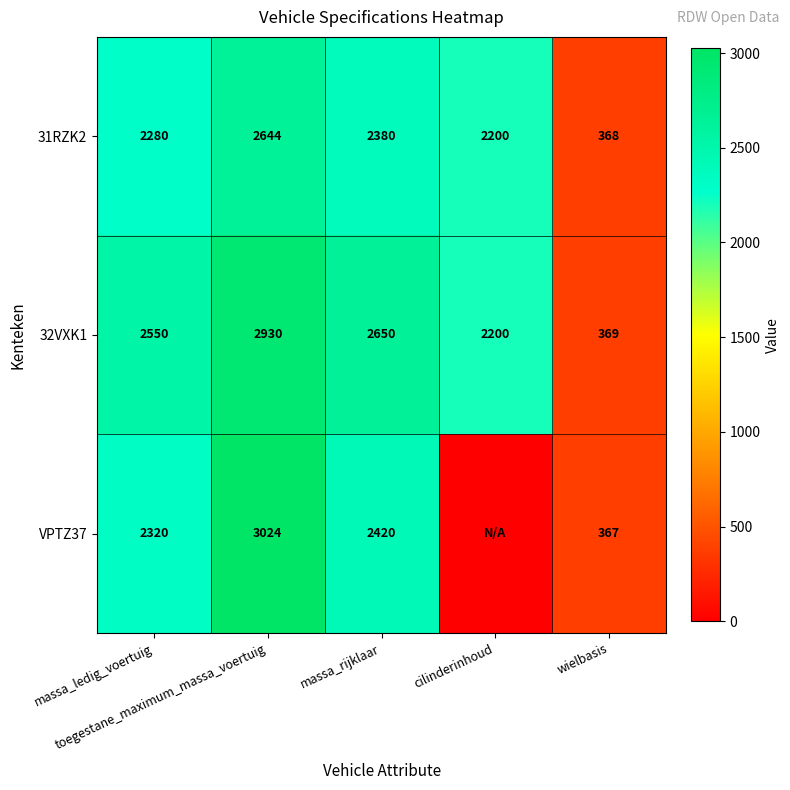

At which category does the chart reach its peak across all series?

toegestane_maximum_massa_voertuig